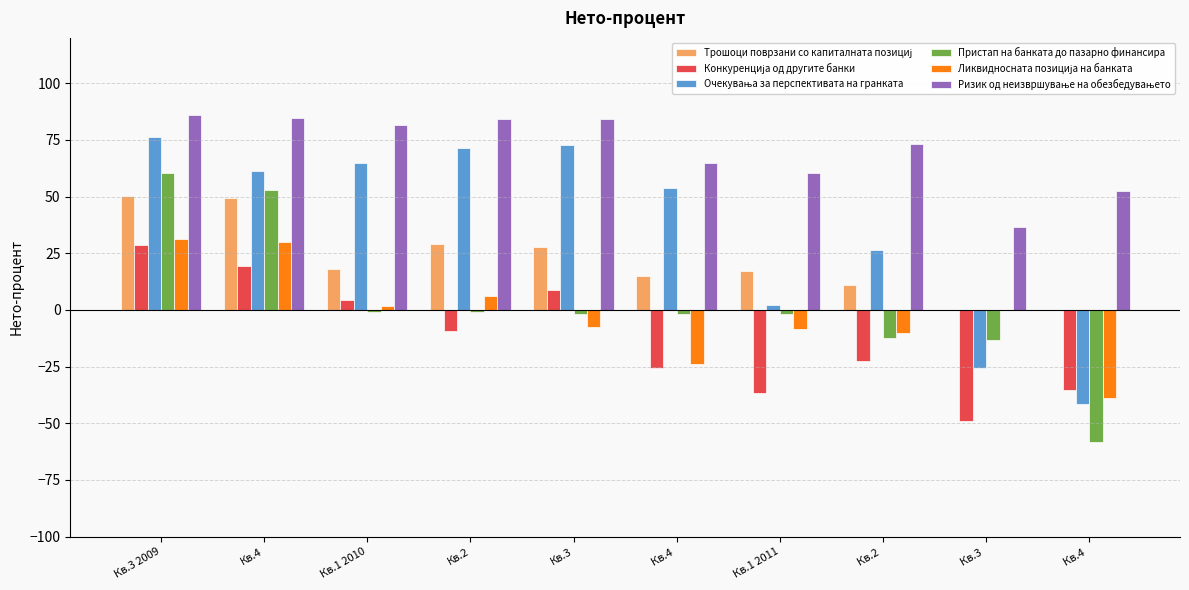

How many groups of bars are there?

10